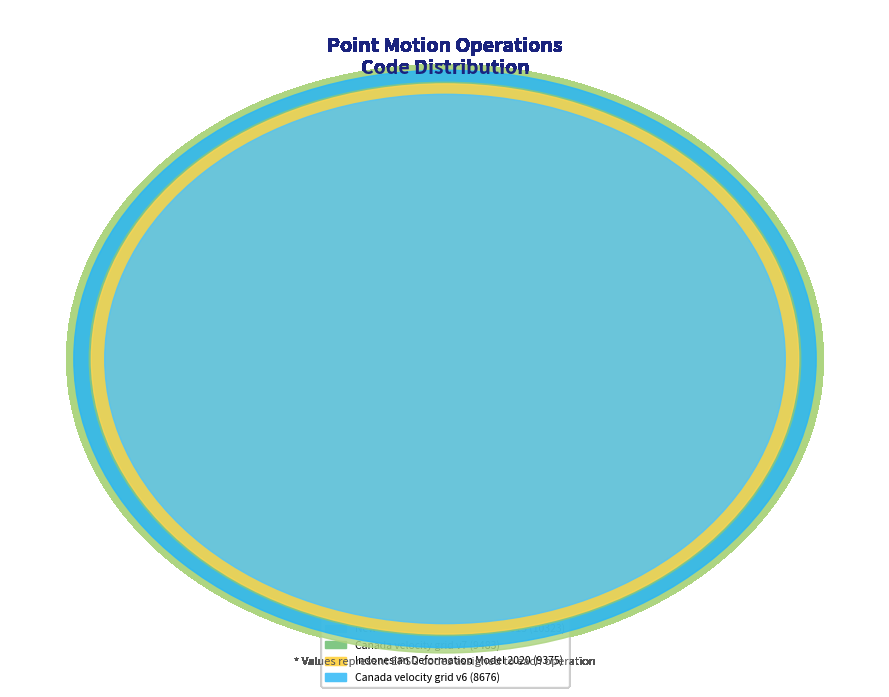

The Canada velocity grid v7 slice represents 31% of the pie. True or false?

False